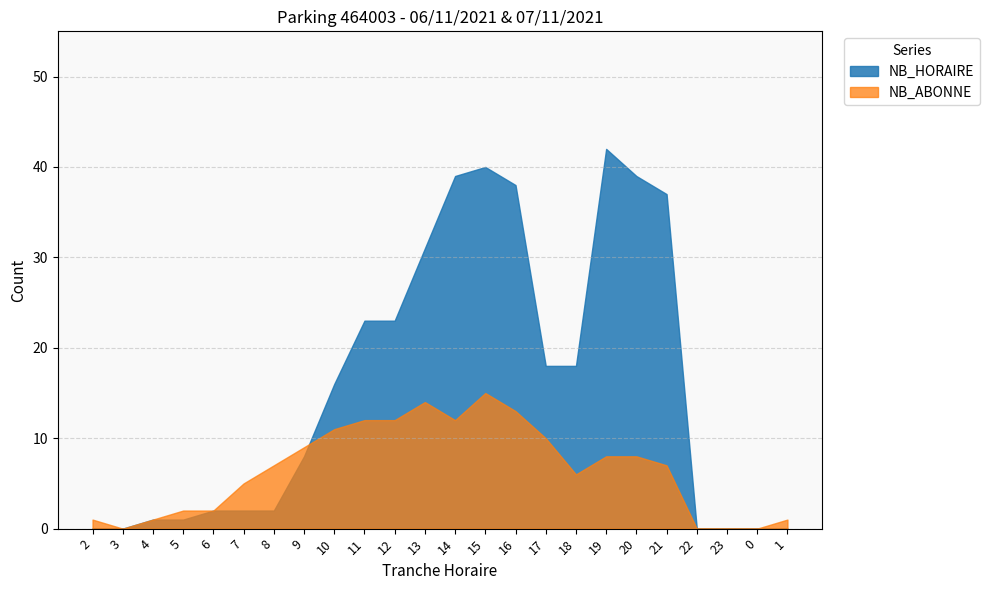

Which label corresponds to the smallest value in the chart?

2